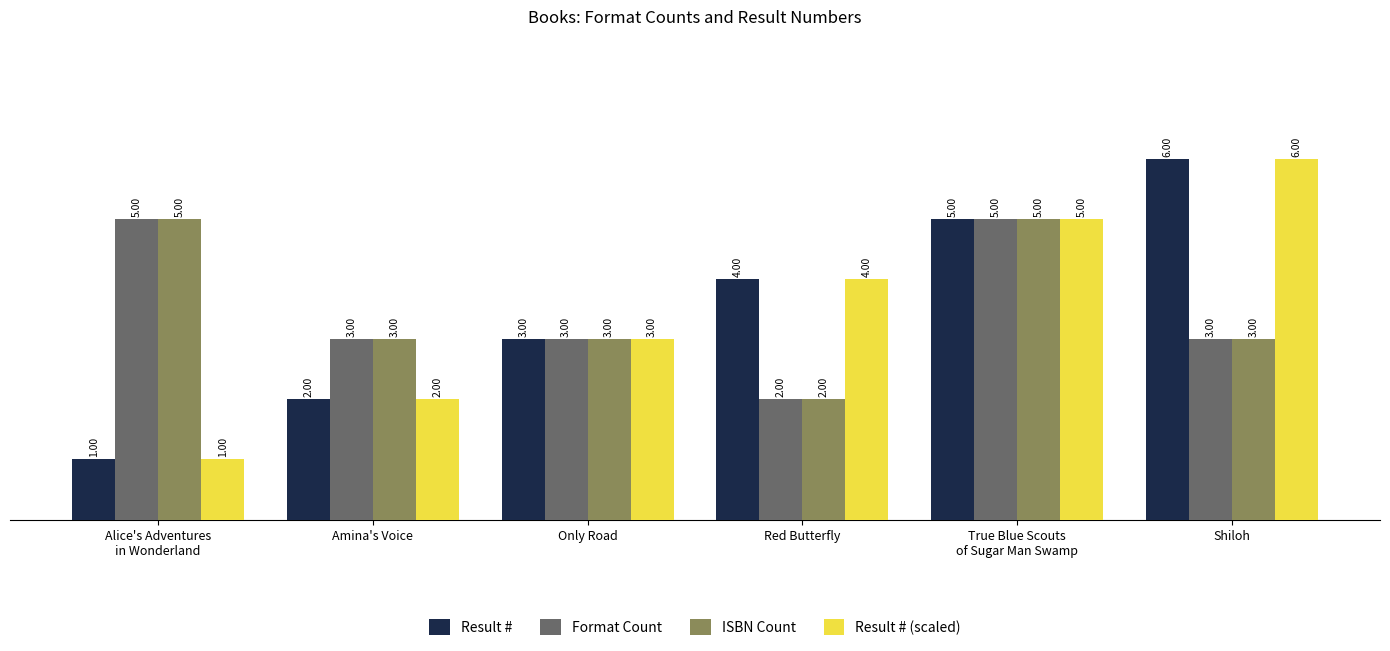

What is the label of the 4th bar from the left?

Red Butterfly